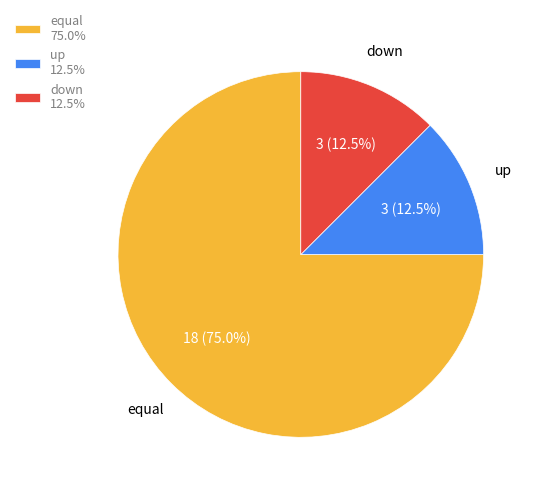

To the nearest percent, what percentage of the pie is equal?

75%